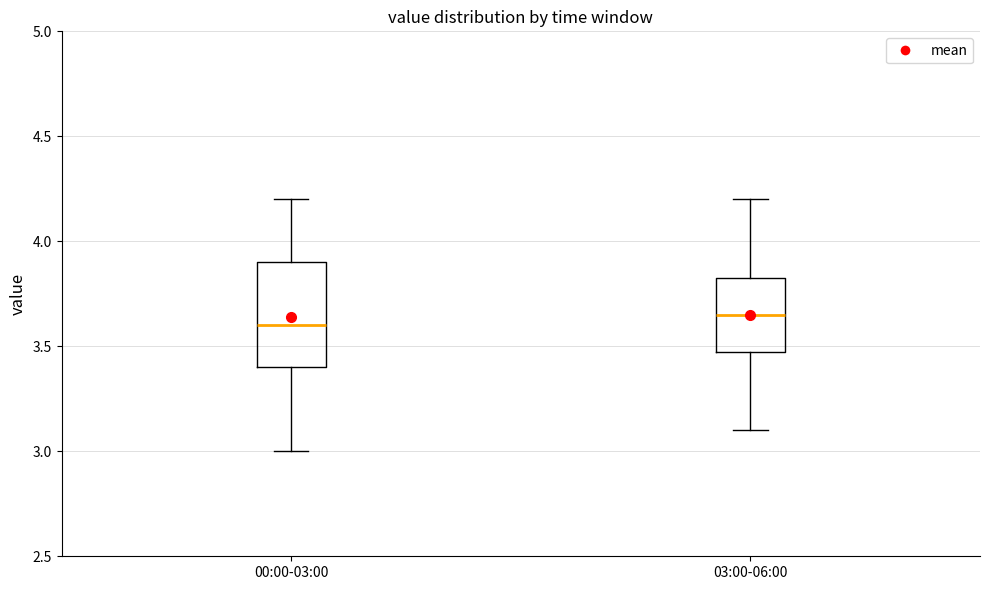

Reading left to right, read every box against the y-axis: the position of its median line, the range the box covers, and the ends of its whiskers. The values are not printed on the chart, so give them approximately, as read against the axis.

00:00-03:00: median 3.60, box 3.40 to 3.90, whiskers 3.00 to 4.20
03:00-06:00: median 3.65, box 3.50 to 3.85, whiskers 3.10 to 4.20